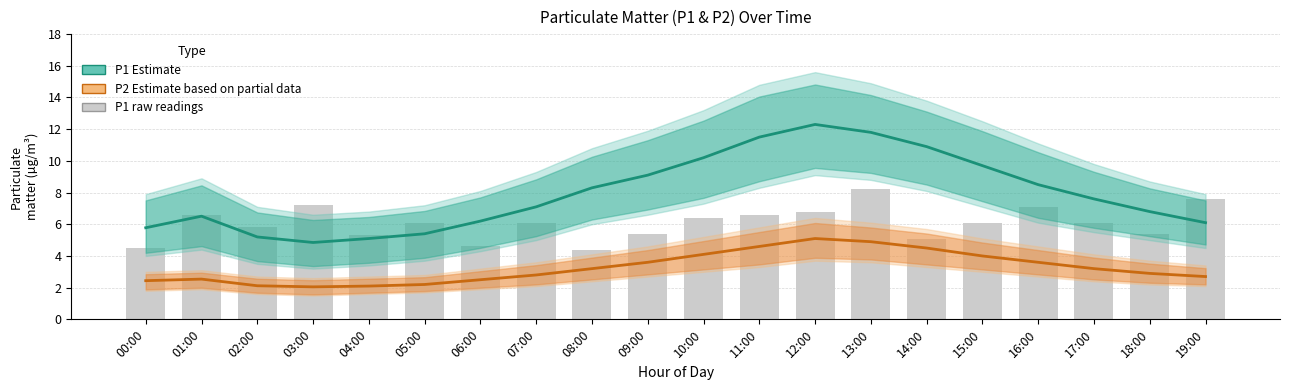

Reading left to right, extract all data points from this chart.

P1 Estimate: 5.8	6.5	5.2	4.8	5.1	5.4	6.2	7.1	8.3	9.1	10.2	11.5	12.3	11.8	10.9	9.7	8.5	7.6	6.8	6.1
P2 Estimate based on partial data: 2.4	2.5	2.1	2.0	2.1	2.2	2.5	2.8	3.2	3.6	4.1	4.6	5.1	4.9	4.5	4.0	3.6	3.2	2.9	2.7
P1 raw: 4.5	6.6	5.8	7.2	5.3	6.1	4.6	6.1	4.4	5.4	6.4	6.6	6.8	8.2	5.1	6.1	7.1	6.1	5.4	7.6